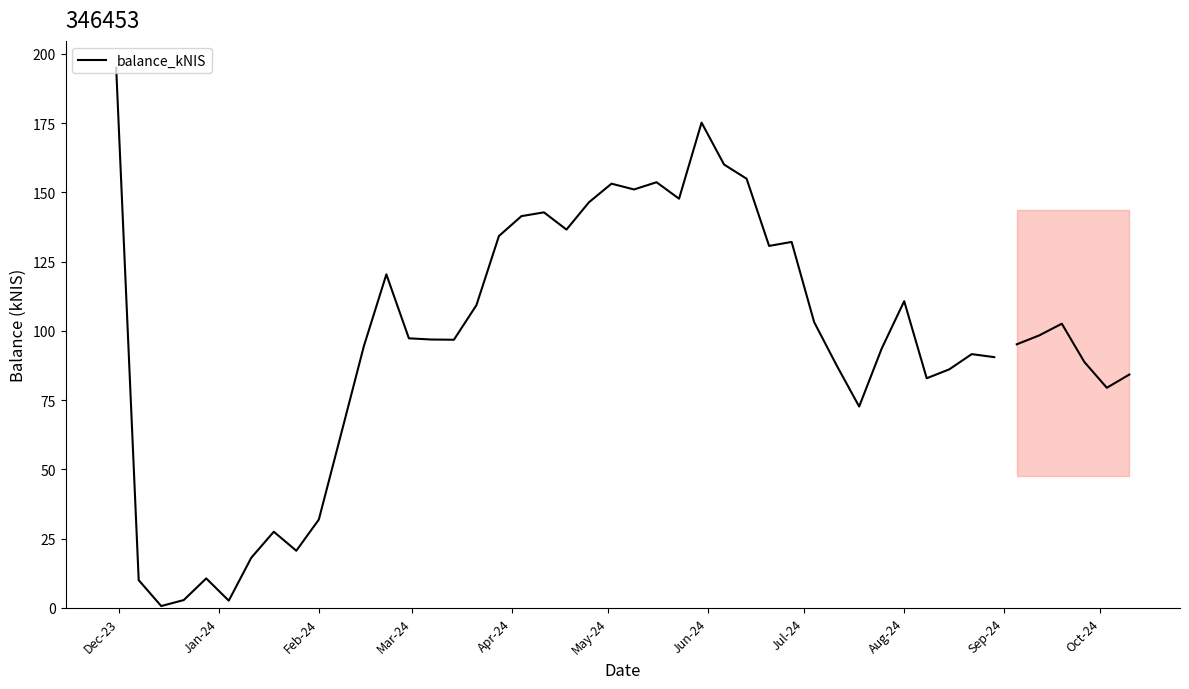

How many series are shown in this chart?

1